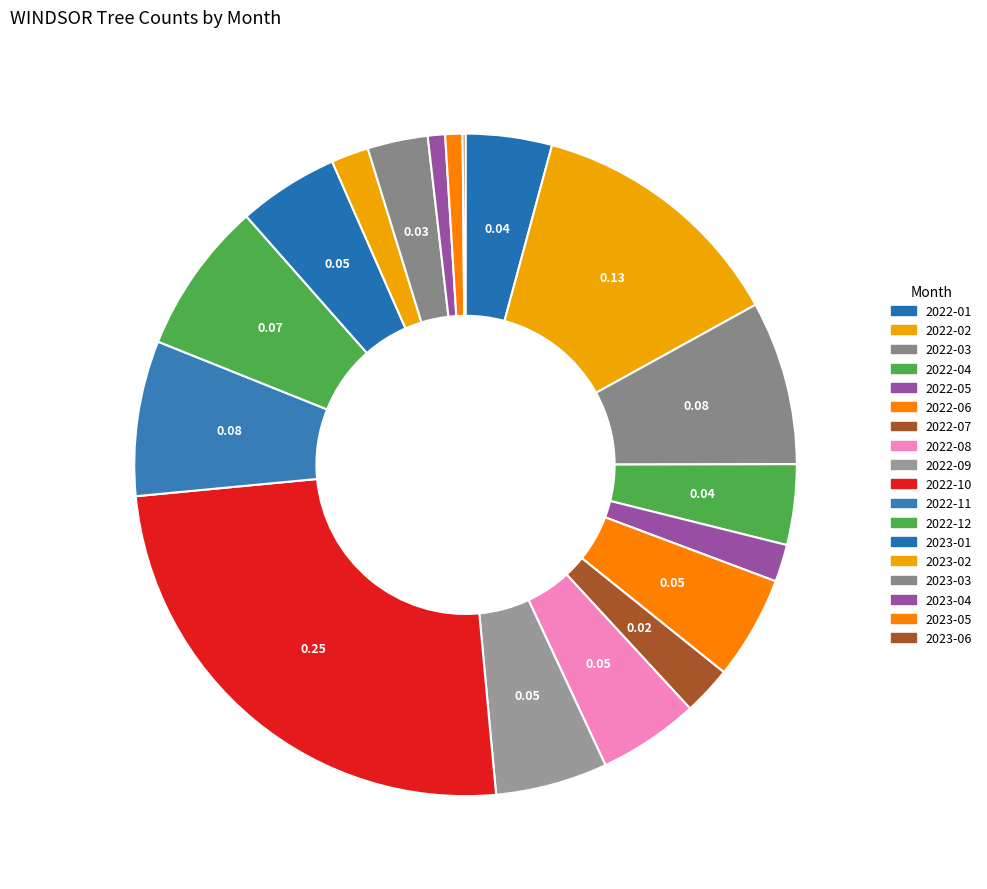

How many slices are in this pie chart?

18